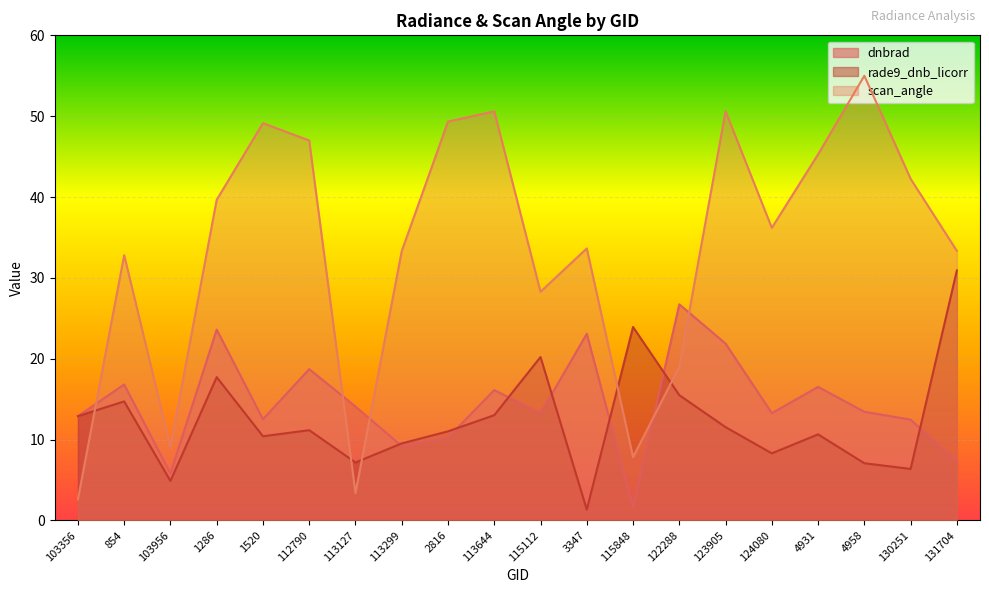

What is the sum of all scan_angle values?

668.4